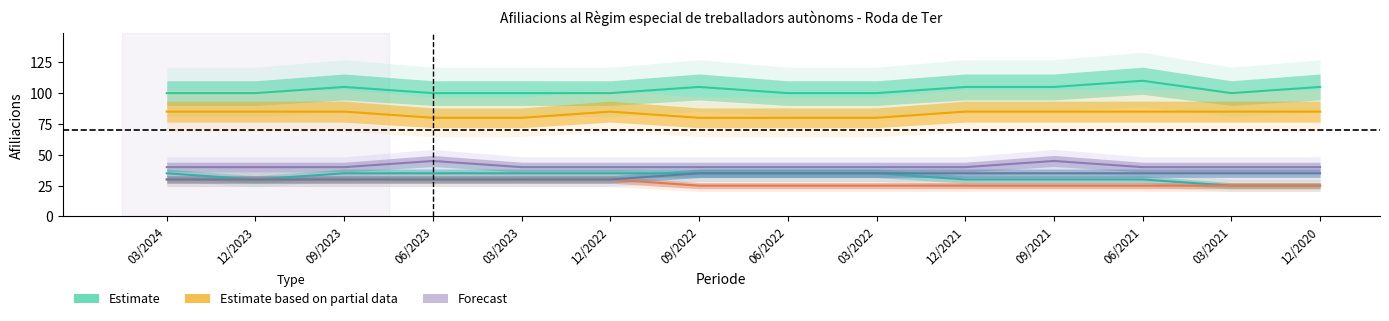

List the series in order of their peak value, lowest first.

H Transport i emmagatzematge, M Activitats professionals, S Altres serveis, C Indústries manufactureres, G Comerç, F Construcció